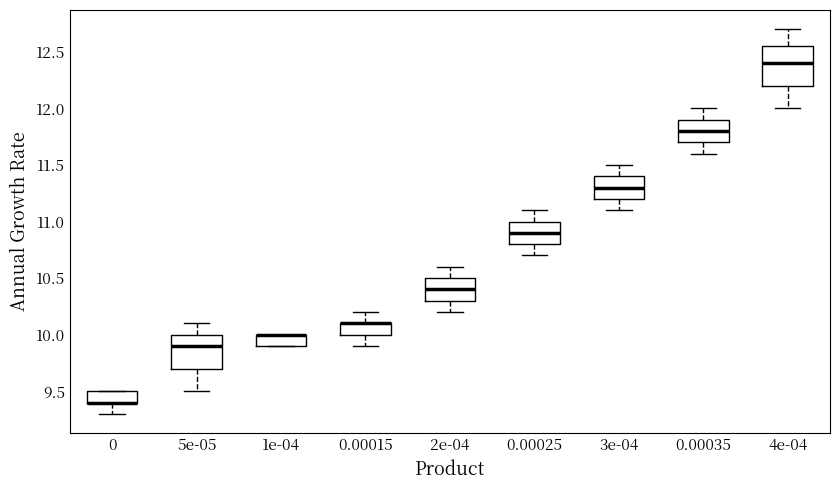

Reading left to right, read every box against the y-axis: the position of its median line, the range the box covers, and the ends of its whiskers. The values are not printed on the chart, so give them approximately, as read against the axis.

0: median 9.40 (drawn on the box's lower edge), box 9.40 to 9.50, whiskers 9.30 to 9.50
5e-05: median 9.90, box 9.70 to 10.00, whiskers 9.50 to 10.10
1e-04: median 10.00 (drawn on the box's upper edge), box 9.90 to 10.00, whiskers 9.90 to 10.00
0.00015: median 10.10 (drawn on the box's upper edge), box 10.00 to 10.10, whiskers 9.90 to 10.20
2e-04: median 10.40, box 10.30 to 10.50, whiskers 10.20 to 10.60
0.00025: median 10.90, box 10.80 to 11.00, whiskers 10.70 to 11.10
3e-04: median 11.30, box 11.20 to 11.40, whiskers 11.10 to 11.50
0.00035: median 11.80, box 11.70 to 11.90, whiskers 11.60 to 12.00
4e-04: median 12.40, box 12.20 to 12.55, whiskers 12.00 to 12.70